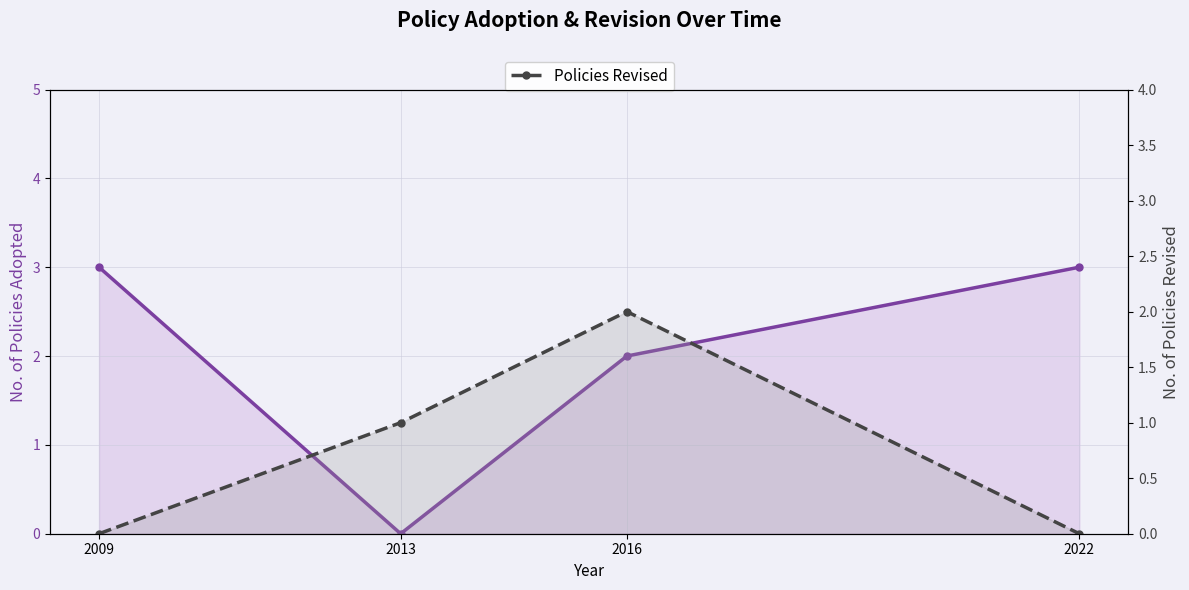

In Policies Adopted, how many points are lower than both neighbors (excluding endpoints)?

1